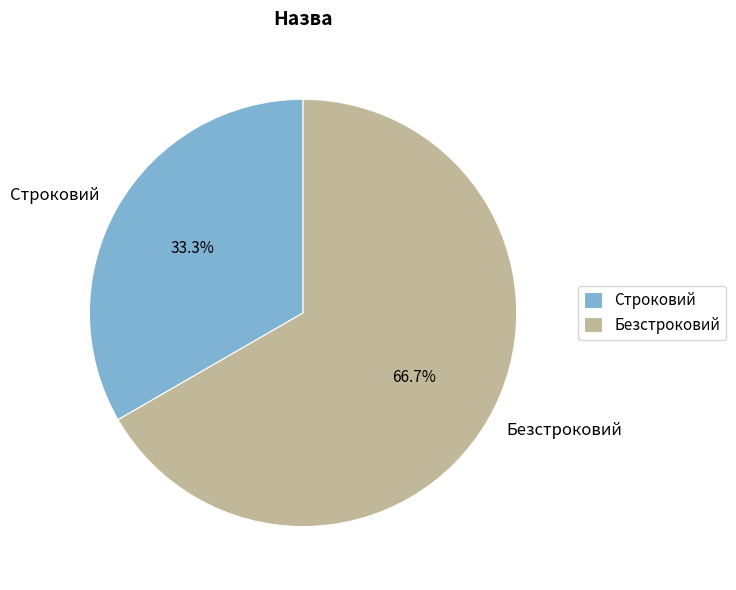

To the nearest percent, what is the difference between the largest and smallest slice percentages?

33%